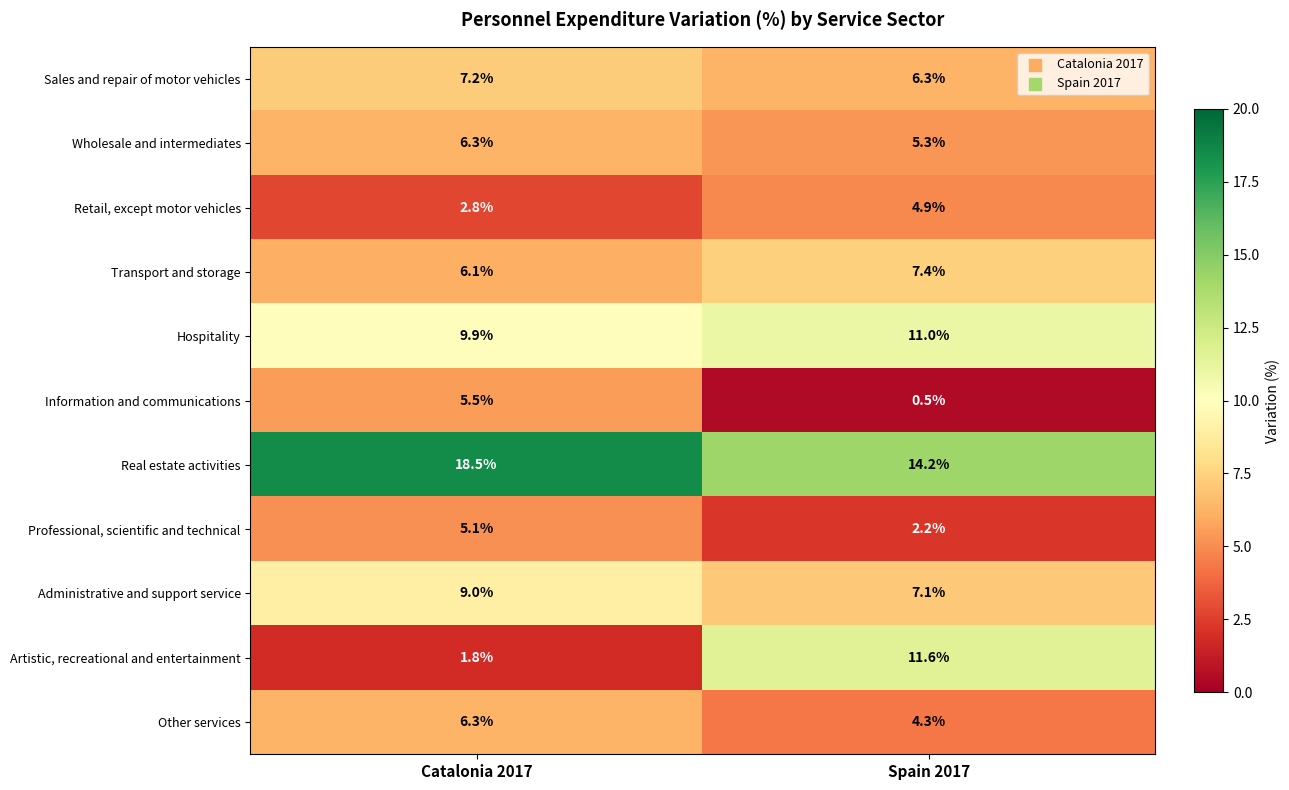

Which series has the largest total across all categories?

Real estate activities